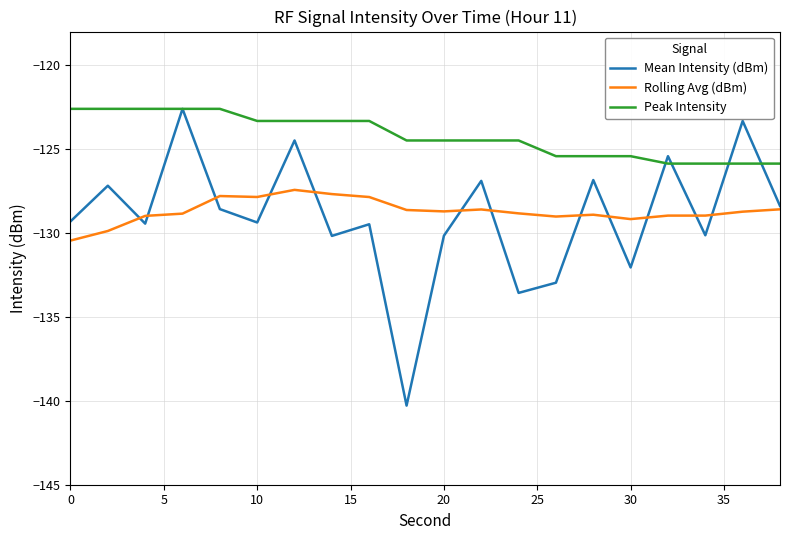

True or false: Rolling Avg (dBm) and Peak Intensity intersect in this chart.

False